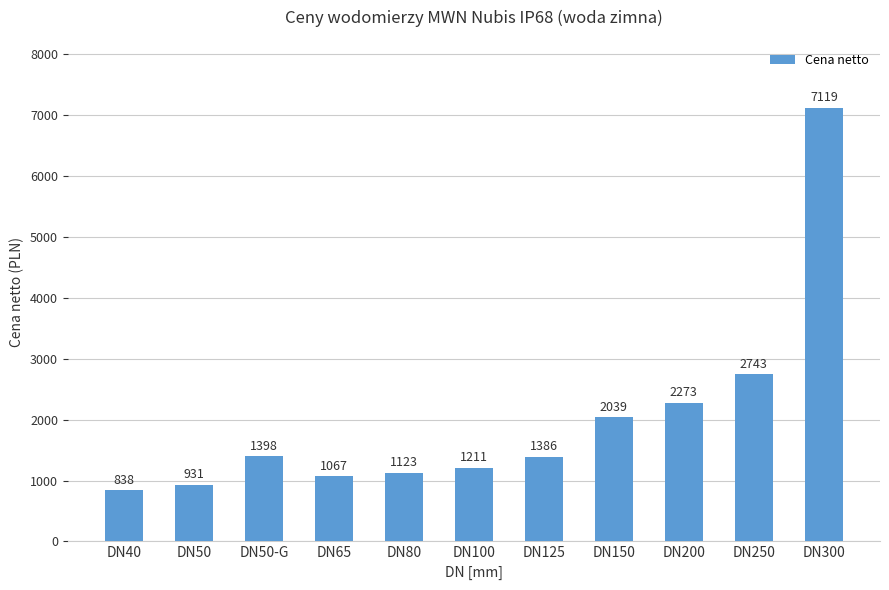

What is the label of the 11th bar from the left?

DN300